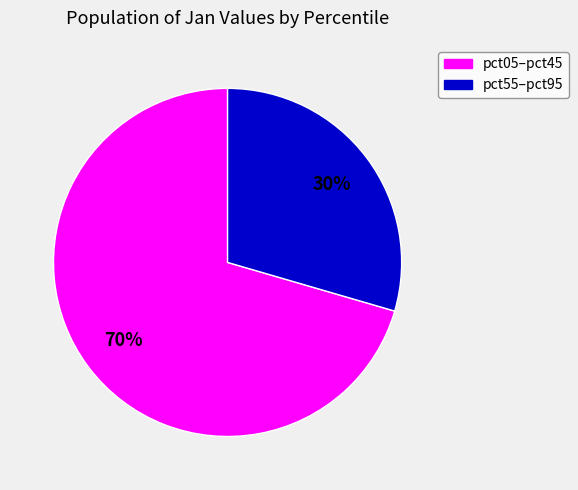

To the nearest percent, what is the average slice percentage?

50%